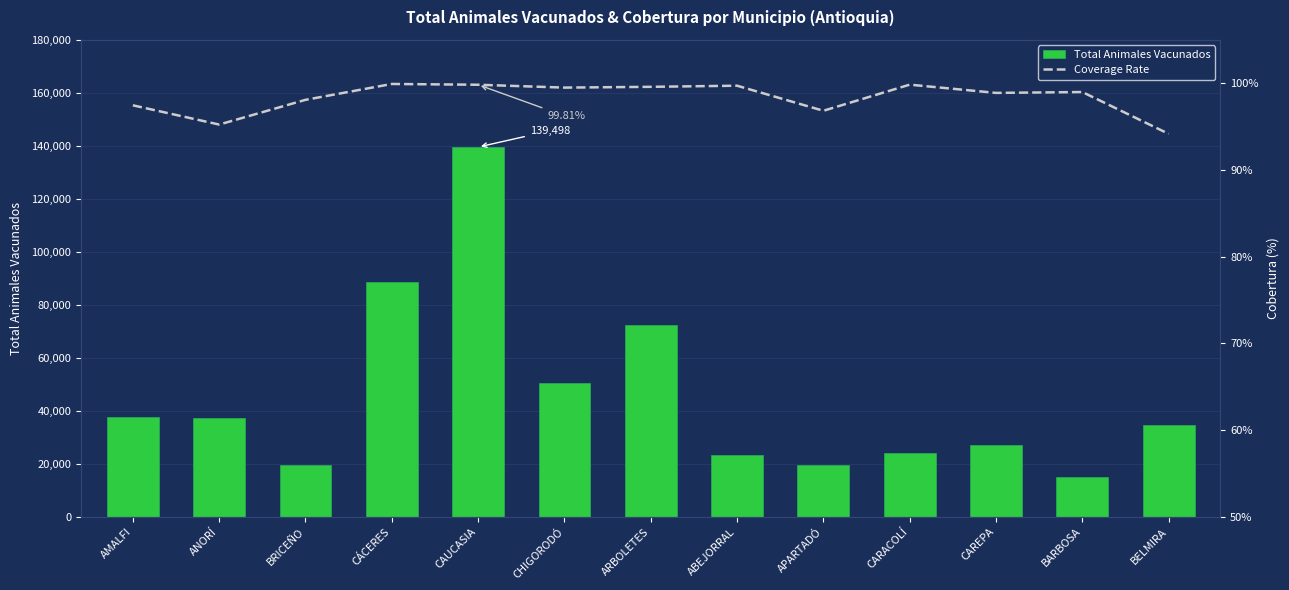

What is the difference between the Coverage Rate values at APARTADÓ and CARACOLÍ?

3.0